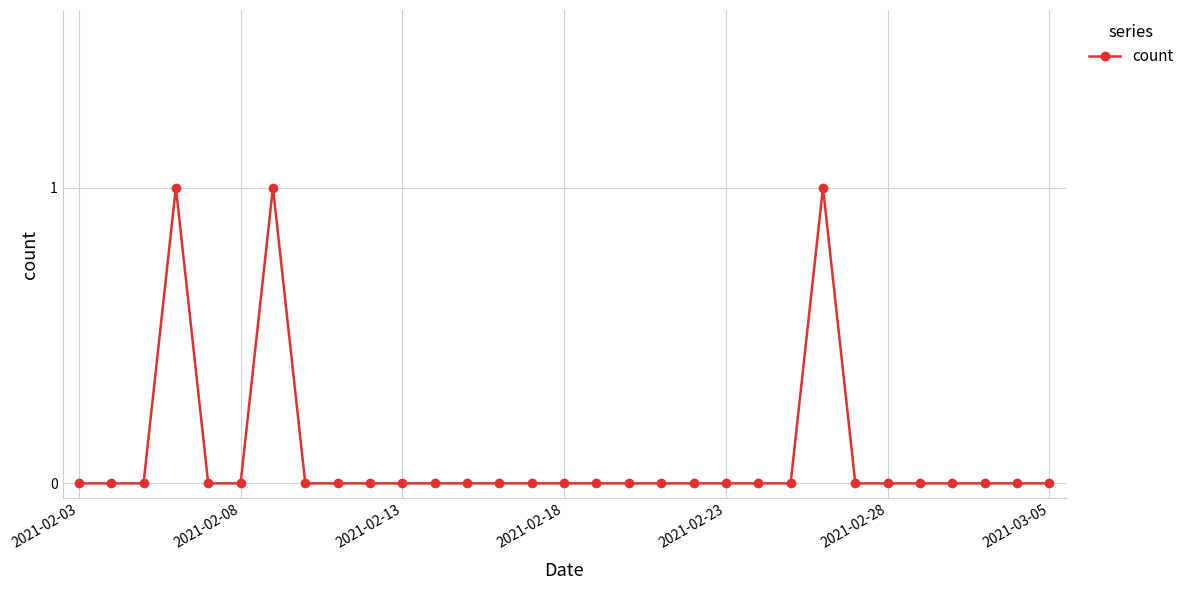

Reading left to right, transcribe all the data shown in this chart.

0	0	0	1	0	0	1	0	0	0	0	0	0	0	0	0	0	0	0	0	0	0	0	1	0	0	0	0	0	0	0